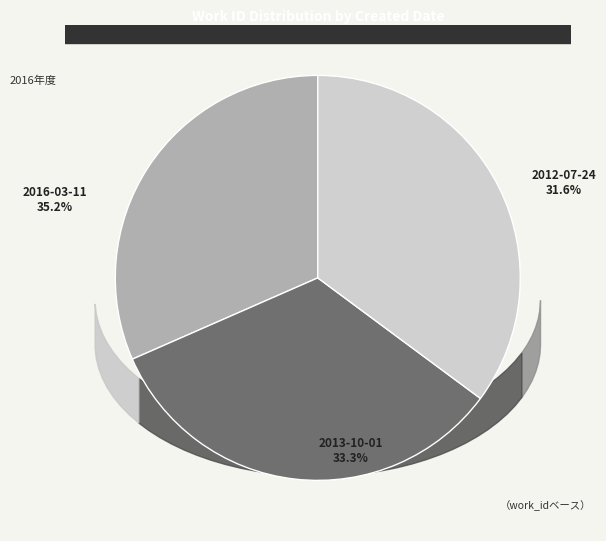

Is it true that 2012-07-24 is 32% of the pie?

True